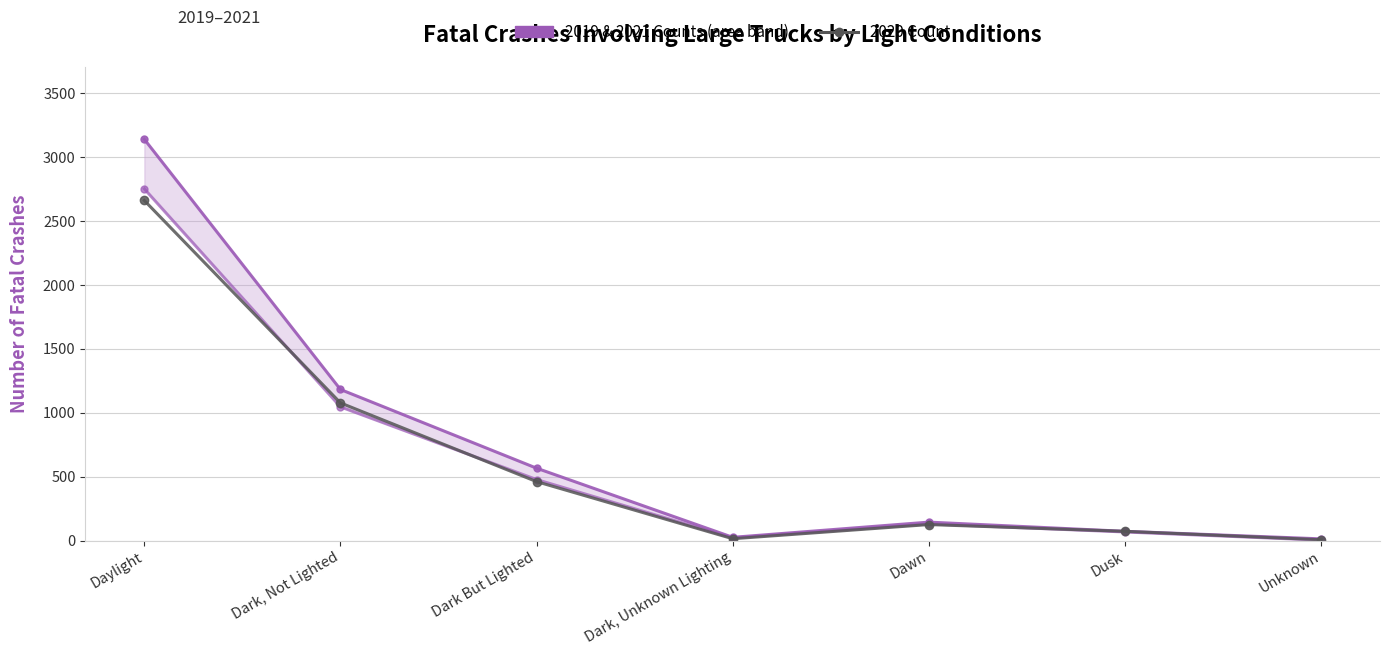

Reading left to right, what are all the values shown in this chart?

2019 Count: Daylight=2753	Dark, Not Lighted=1047	Dark But Lighted=478	Dark, Unknown Lighting=21	Dawn=131	Dusk=68	Unknown=4
2021 Count: Daylight=3141	Dark, Not Lighted=1183	Dark But Lighted=567	Dark, Unknown Lighting=26	Dawn=145	Dusk=73	Unknown=14
2020 Count: Daylight=2662	Dark, Not Lighted=1078	Dark But Lighted=462	Dark, Unknown Lighting=15	Dawn=126	Dusk=73	Unknown=7